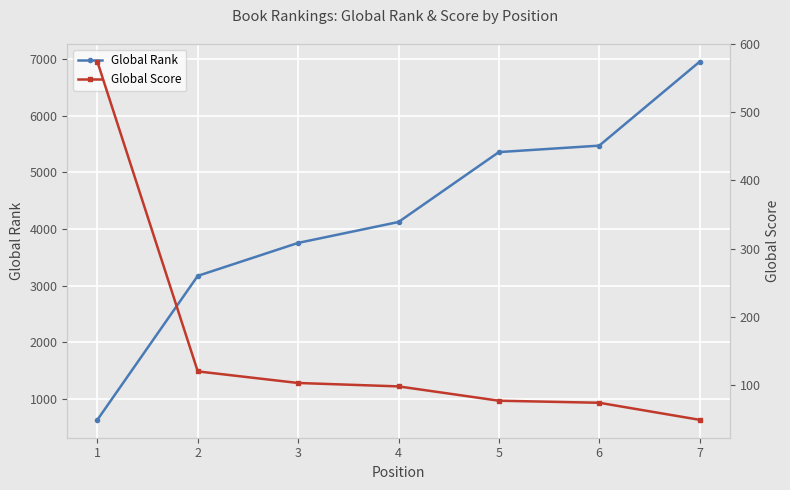

Reading left to right, extract all data points from this chart.

Global Rank: 629	3170	3752	4121	5355	5469	6950
Global Score: 574	120	103	98	77	74	49